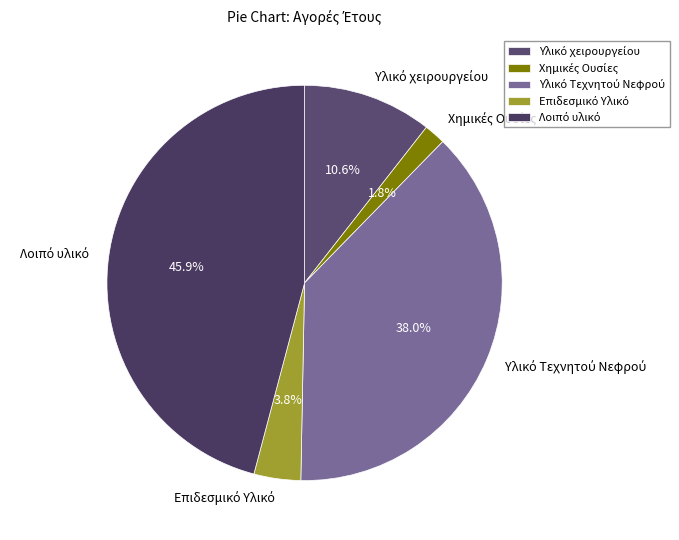

How many segments does this pie chart have?

5